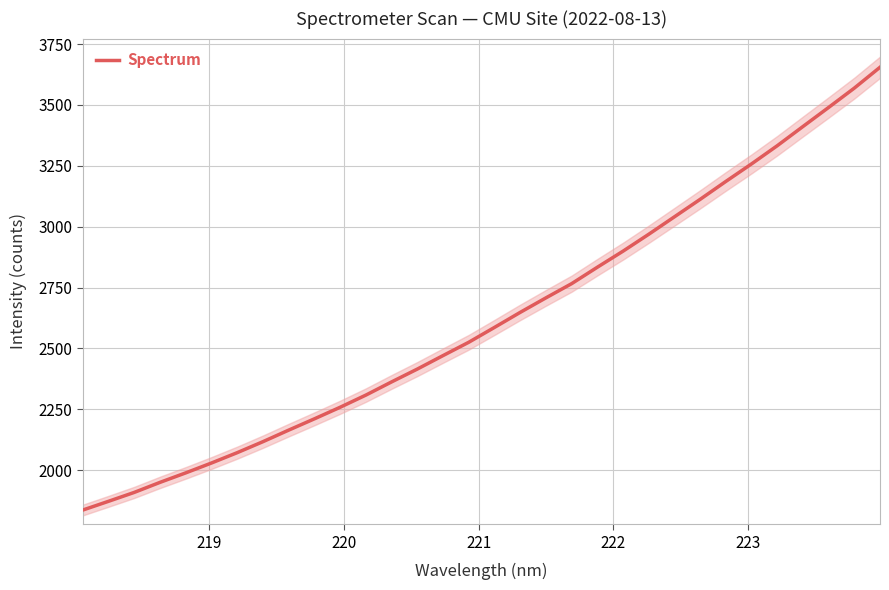

What is the value of the 19th point from the left?

2707.8